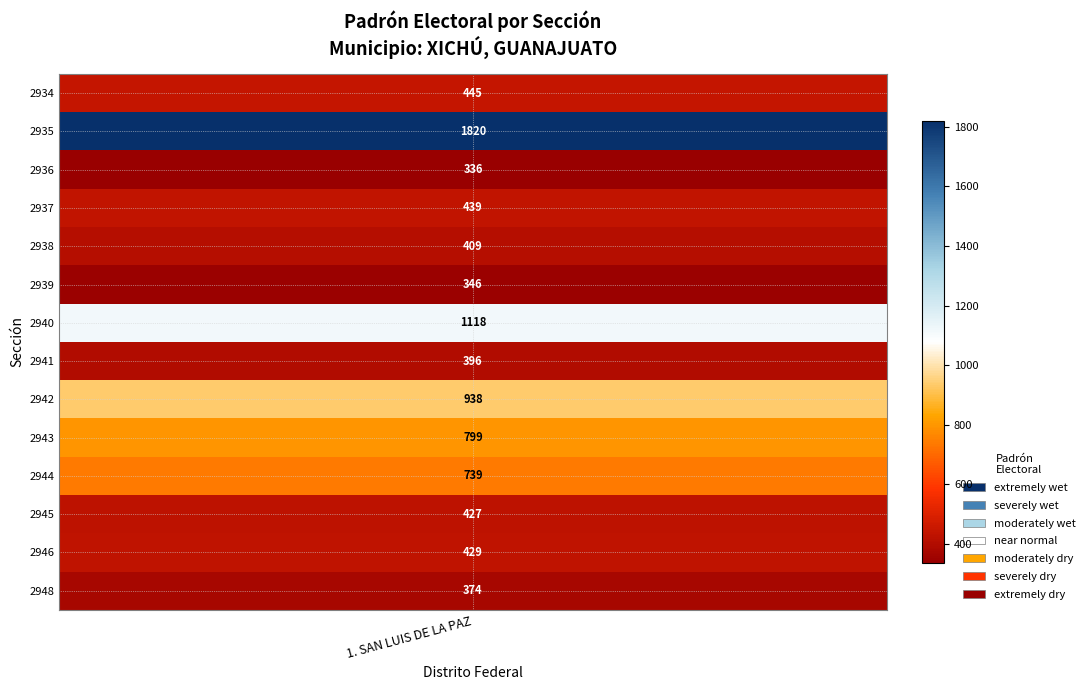

What is the difference between the maximum and minimum values?

1484